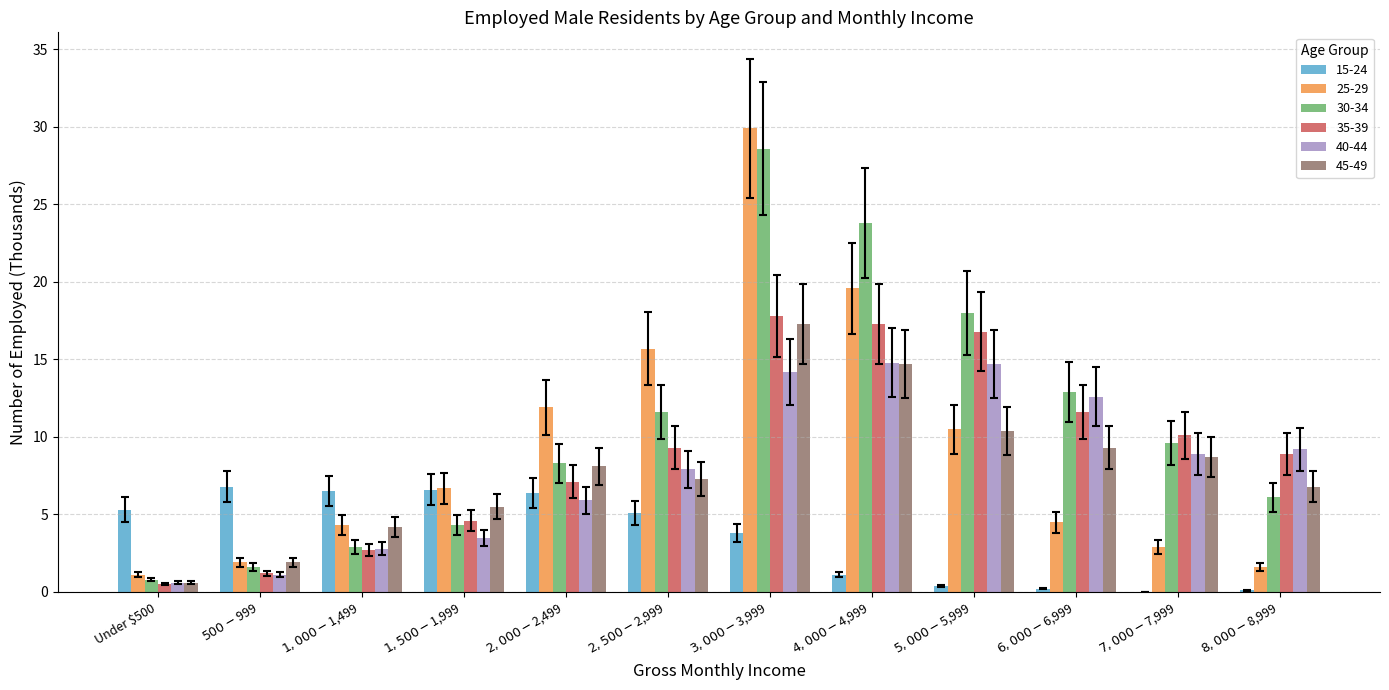

How many series are shown in this chart?

6